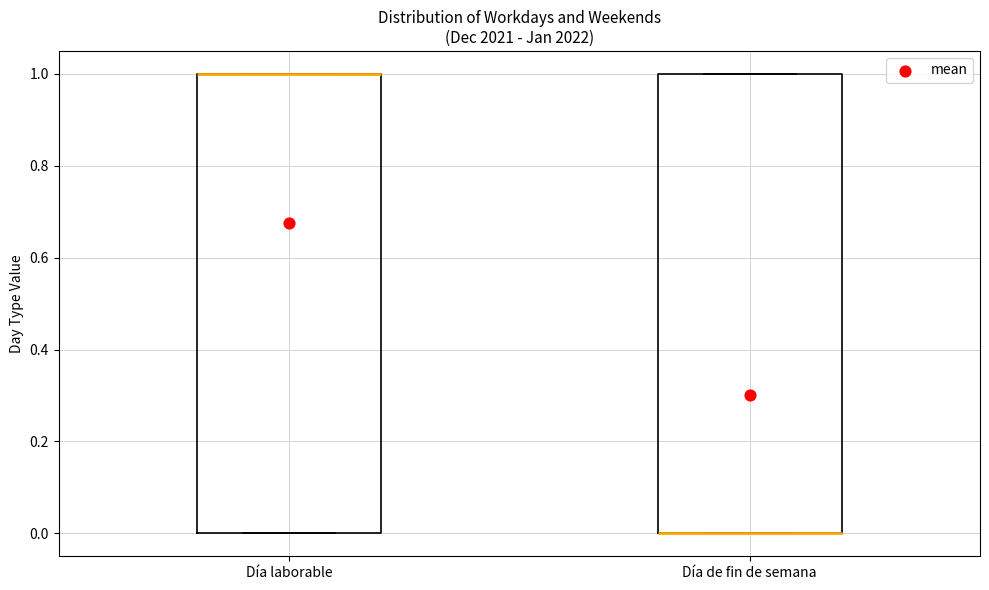

Reading left to right, read every box against the y-axis: the position of its median line, the range the box covers, and the ends of its whiskers. The values are not printed on the chart, so give them approximately, as read against the axis.

Día laborable: median 1 (drawn on the box's upper edge), box 0 to 1, whiskers 0 to 1
Día de fin de semana: median 0 (drawn on the box's lower edge), box 0 to 1, whiskers 0 to 1